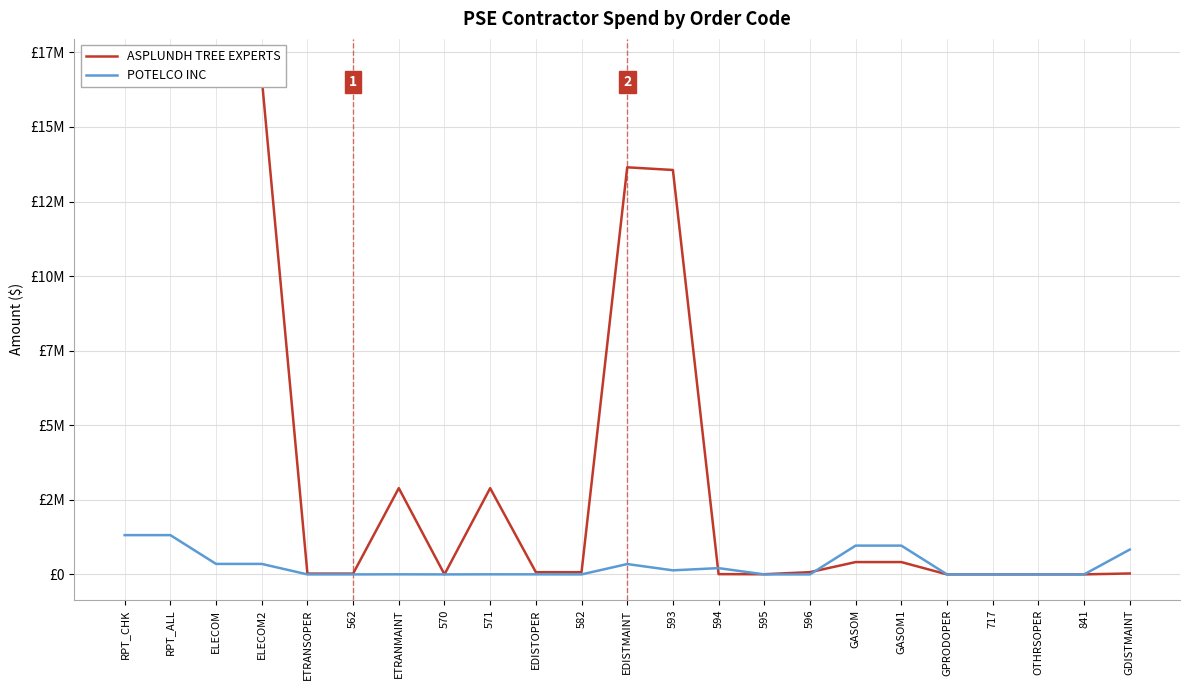

Does the chart have visible grid lines?

Yes